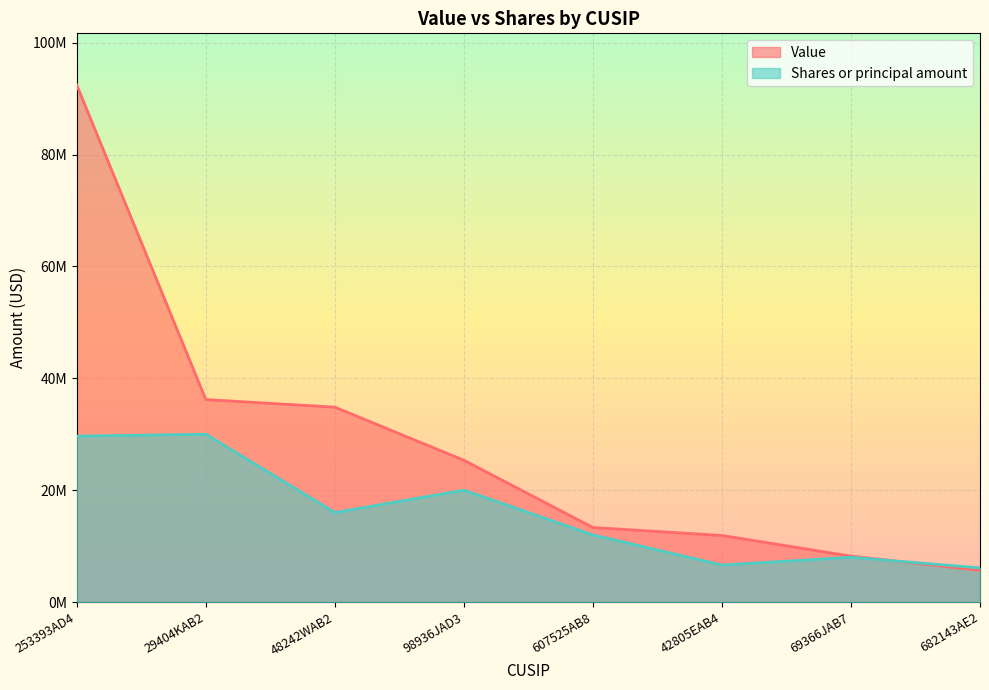

Rank the series by their average value, from lowest to highest.

Shares or principal amount, Value